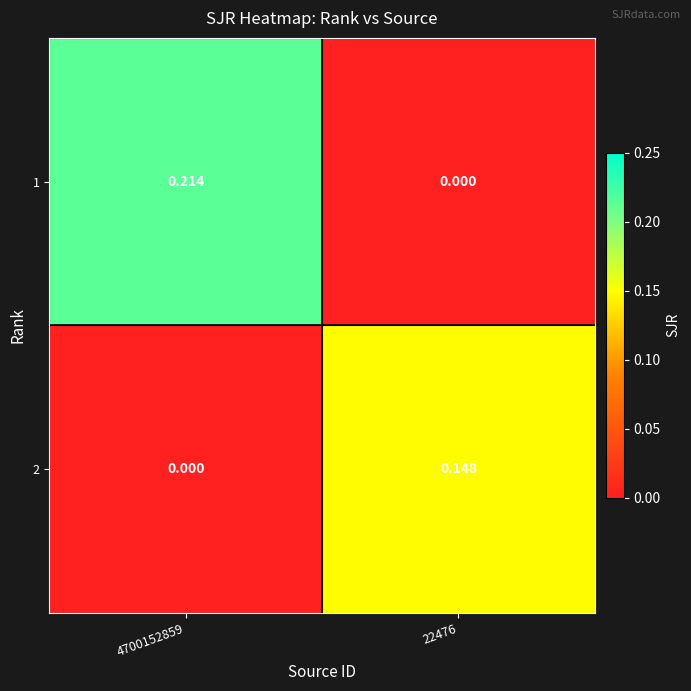

Is the value of 2 at 22476 greater than the value of 1 at 22476?

Yes